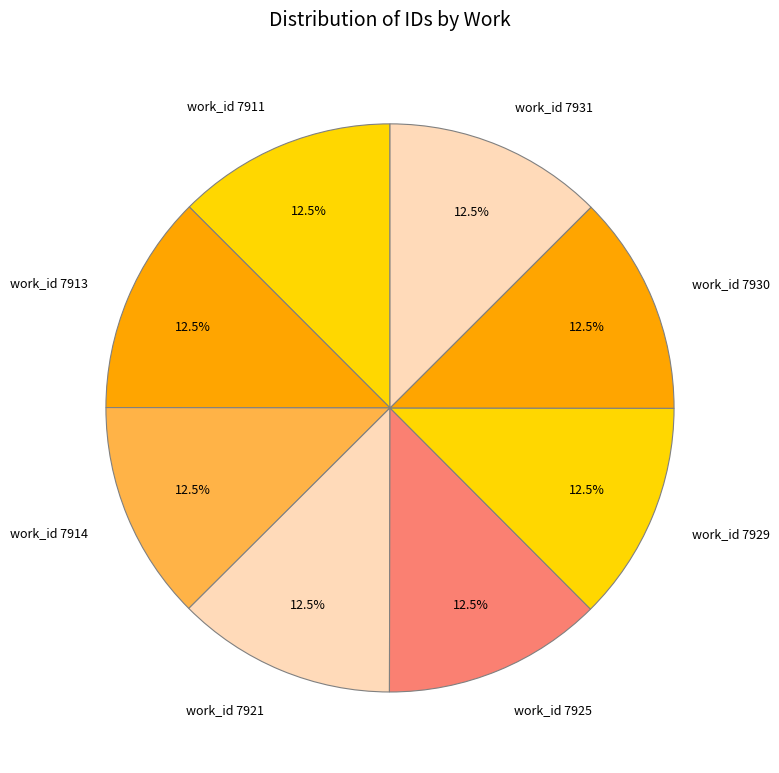

What percentage do work_id 7914 and work_id 7930 together represent?

25.0%